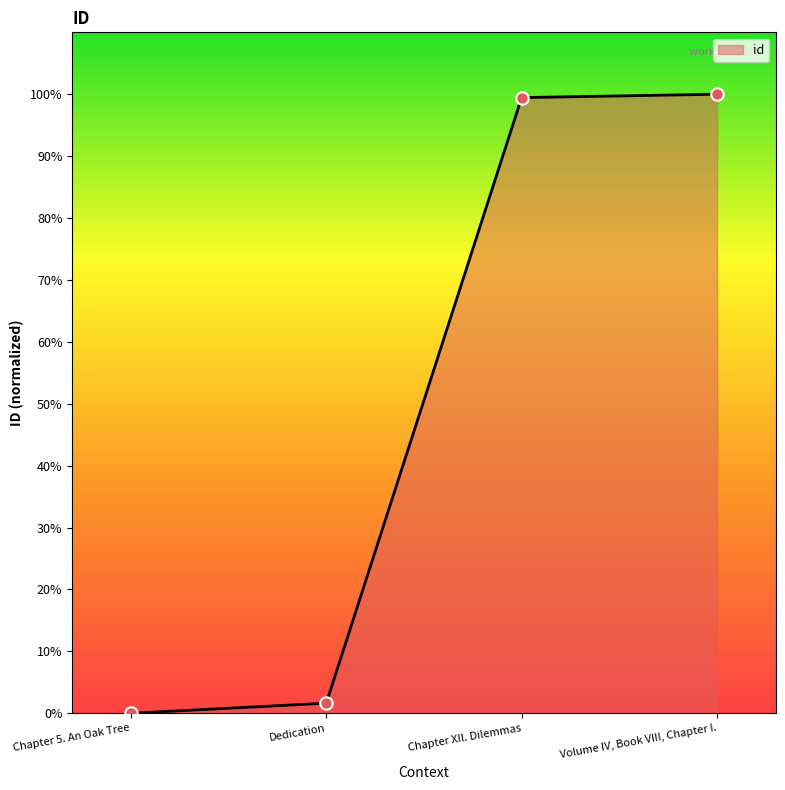

Which has a higher value, Dedication or Volume IV, Book VIII, Chapter I.?

Volume IV, Book VIII, Chapter I.